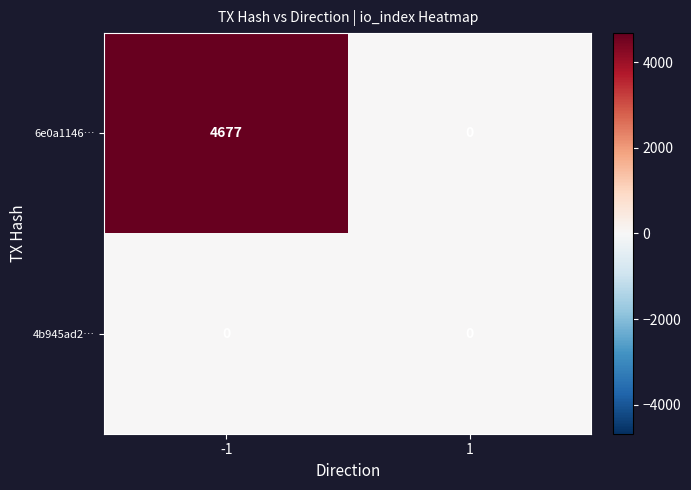

Reading left to right, list all the values displayed in this chart.

6e0a1146…: 4677	0
4b945ad2…: 0	0